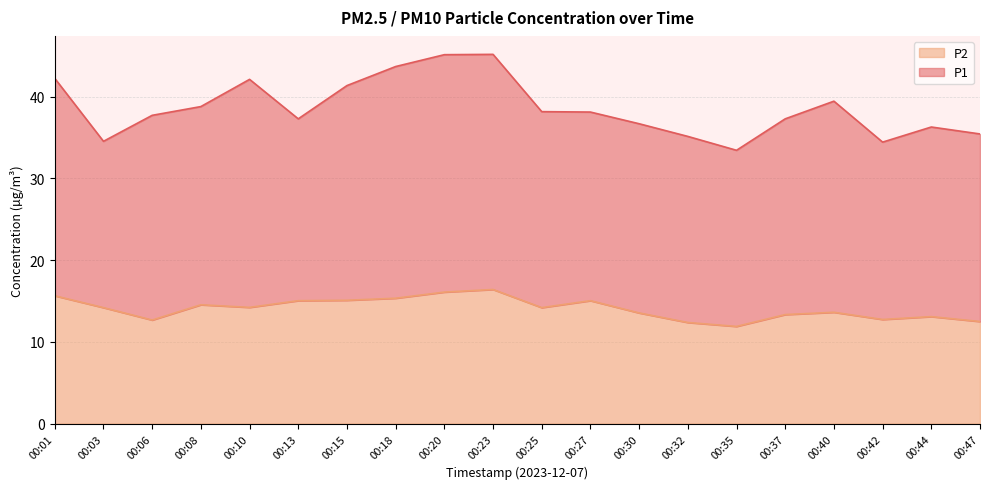

How many points are higher than both their immediate neighbors (excluding endpoints)?

5